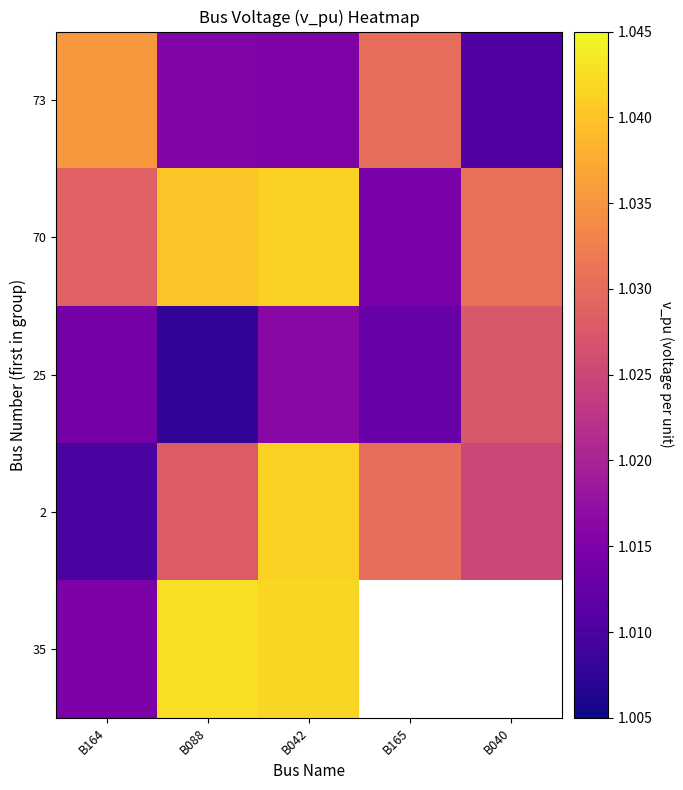

Between B164 and B042, which is larger?

B164